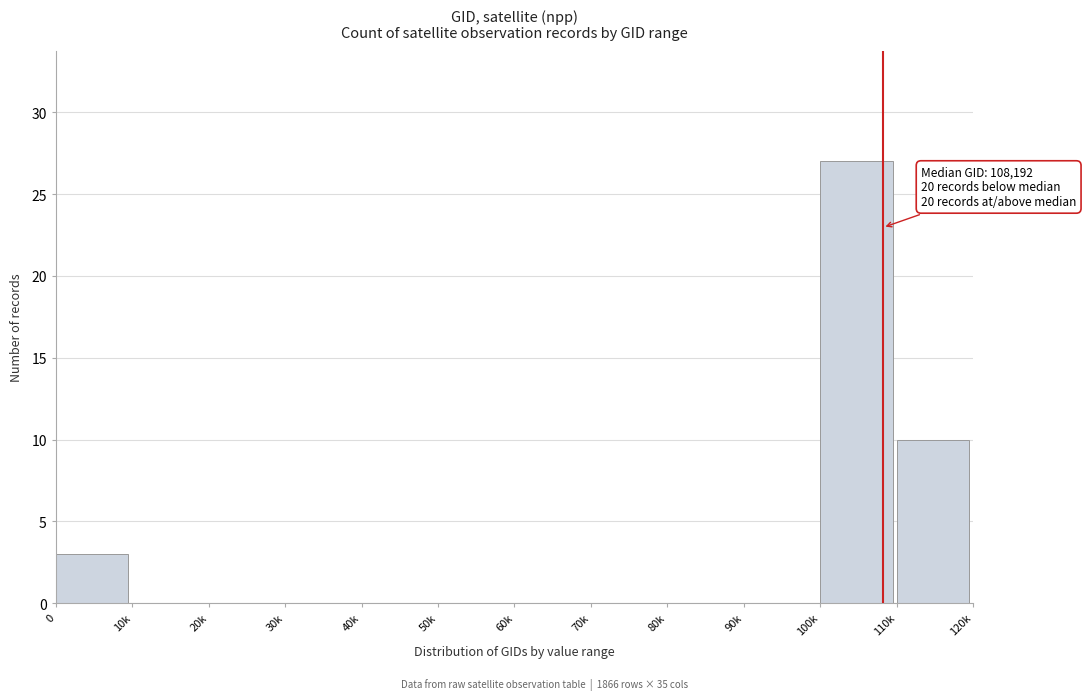

Reading left to right, extract all data points from this chart.

0=3	10k=0	20k=0	30k=0	40k=0	50k=0	60k=0	70k=0	80k=0	90k=0	100k=27	110k=10